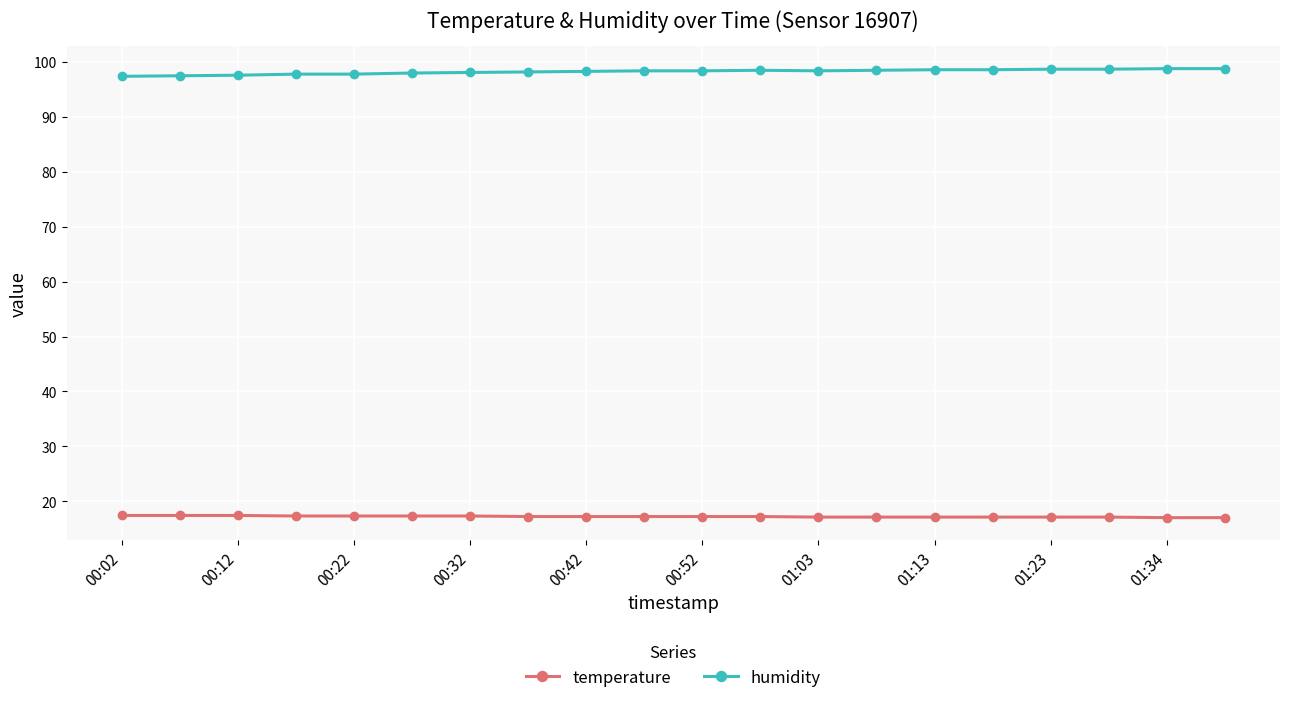

Which series has the largest total across all categories?

humidity